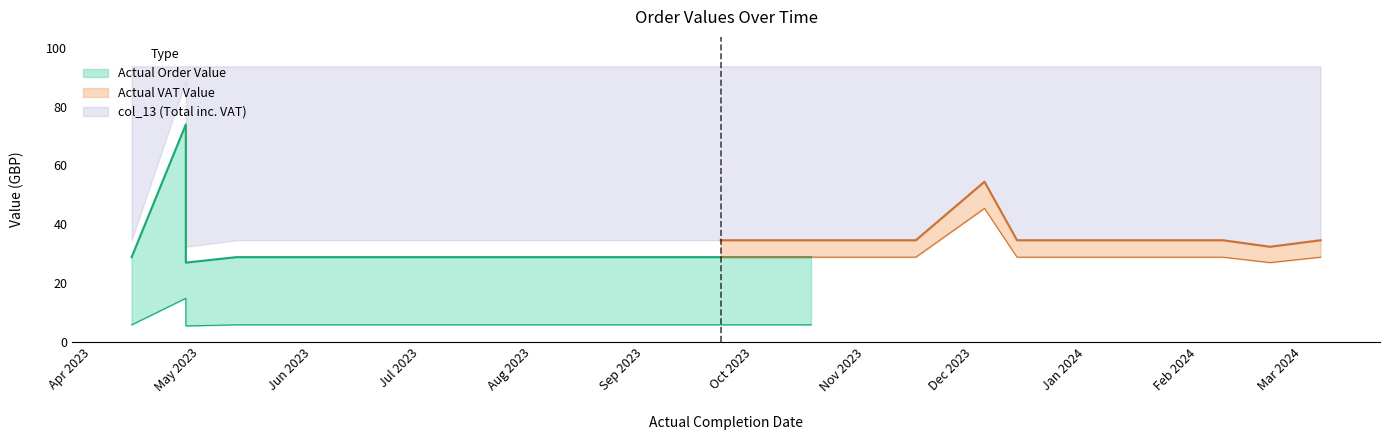

How many interior local peaks does the Actual VAT Value series have?

2